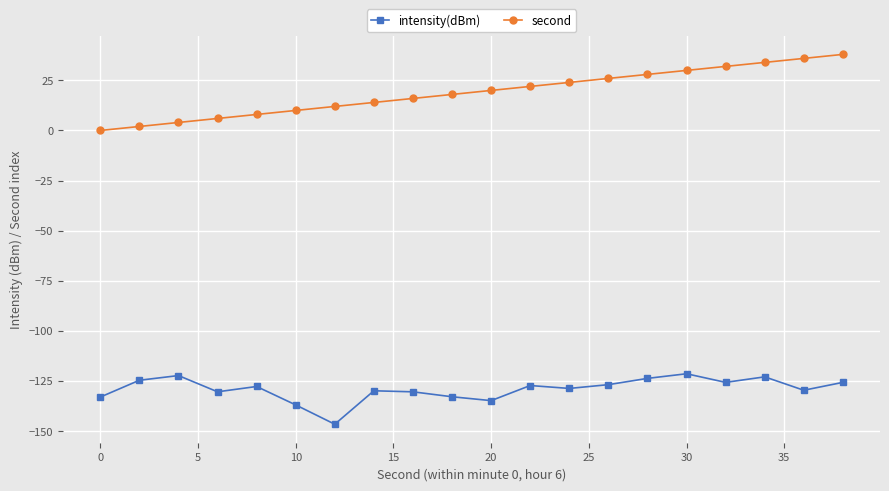

How many series are shown in this chart?

2